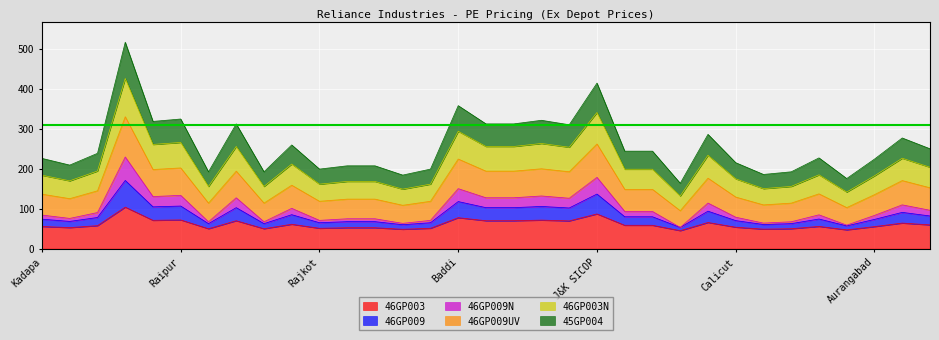

What is the difference between the highest and lowest values at Bhiwandi?

128.3